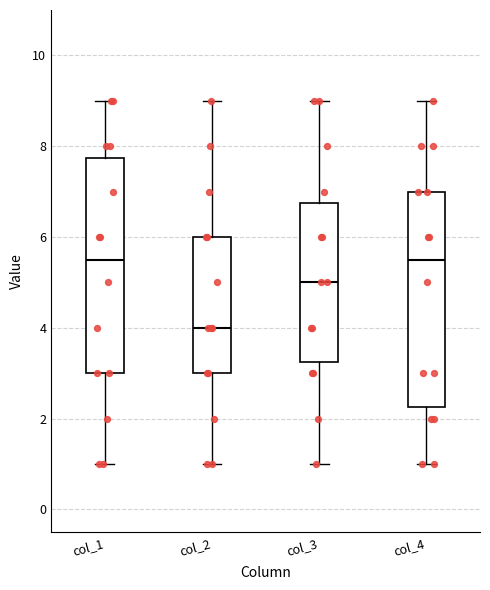

Where does the median line of the box for col_2 sit on the y-axis? The values are not printed on the chart, so give them approximately, as read against the axis.

4.0